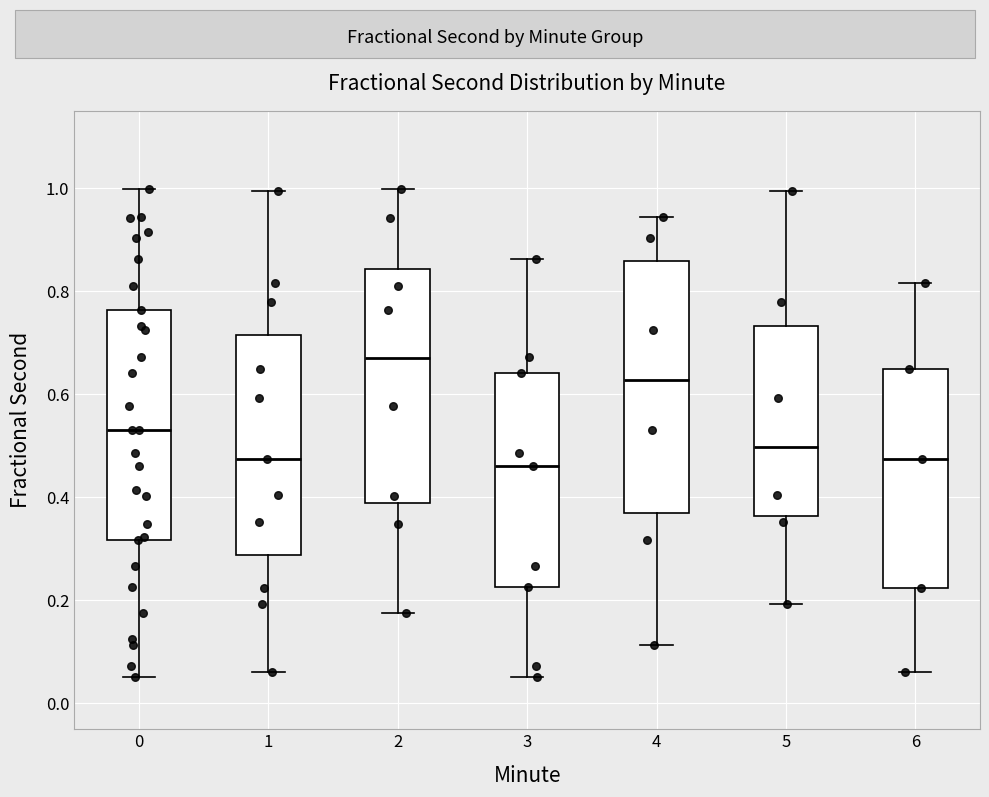

Where does the median line of the box at x = 1 sit on the y-axis? The values are not printed on the chart, so give them approximately, as read against the axis.

0.48